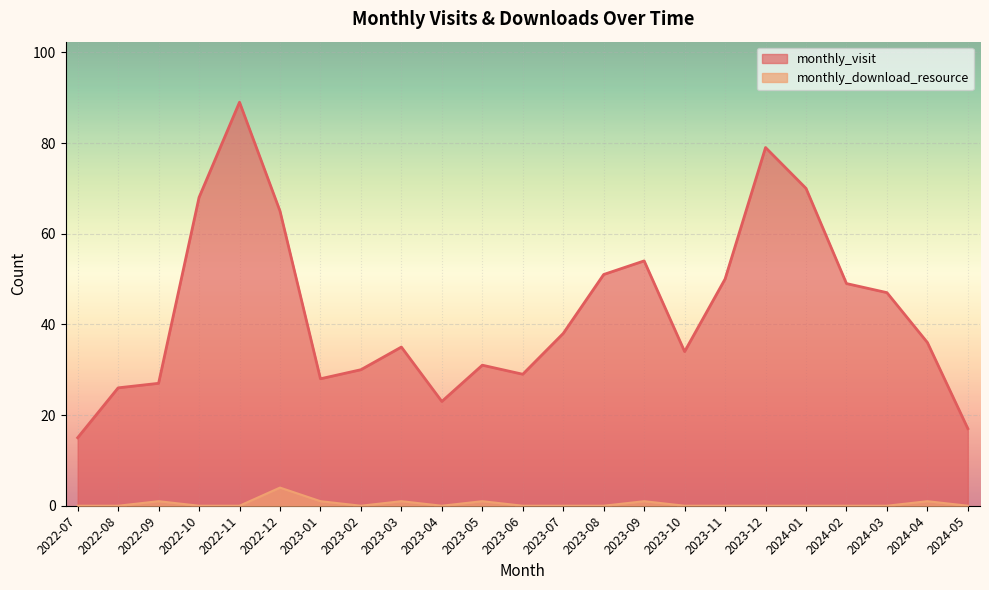

At which category is the sum across all series the highest?

2022-11